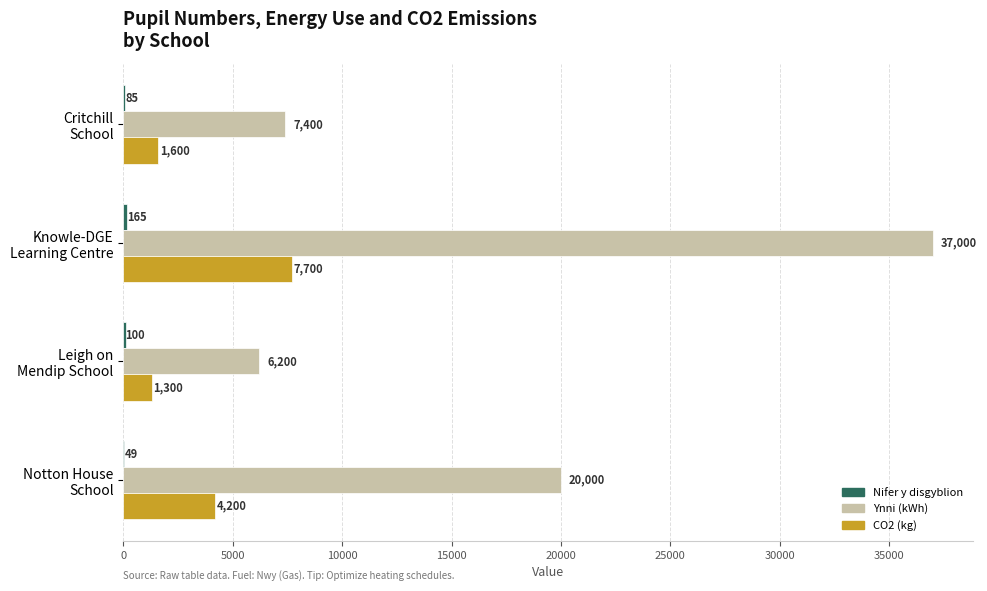

What is the maximum value shown in the chart?

37000